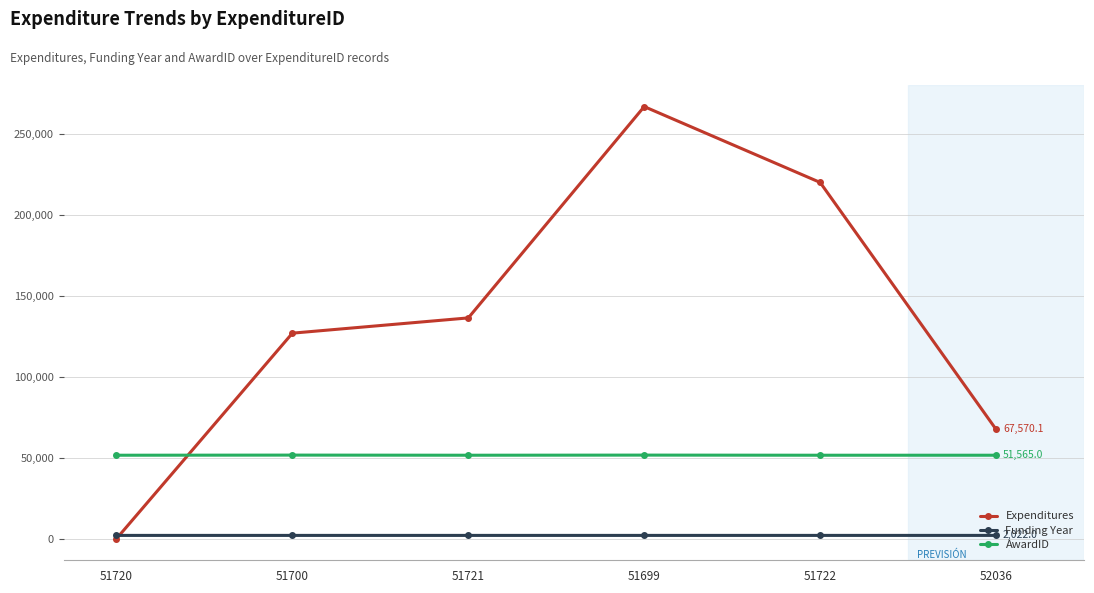

Which category has the highest value in the Expenditures series?

51699